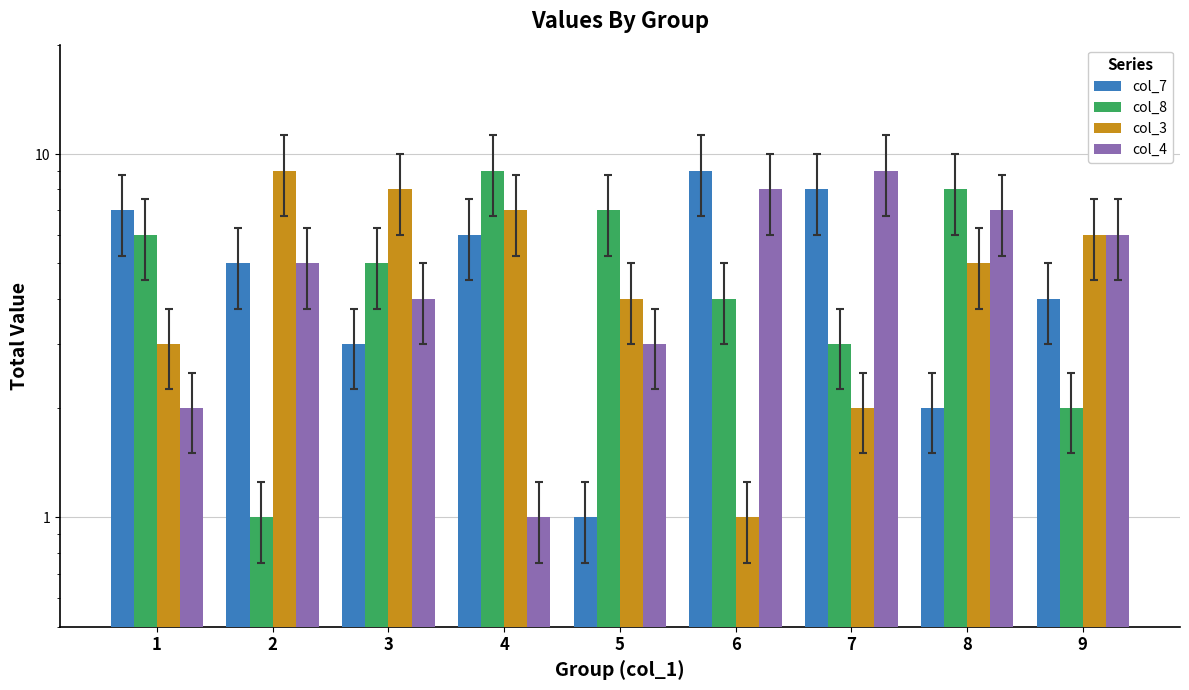

Where is col_3 nearest to the value 5?

8